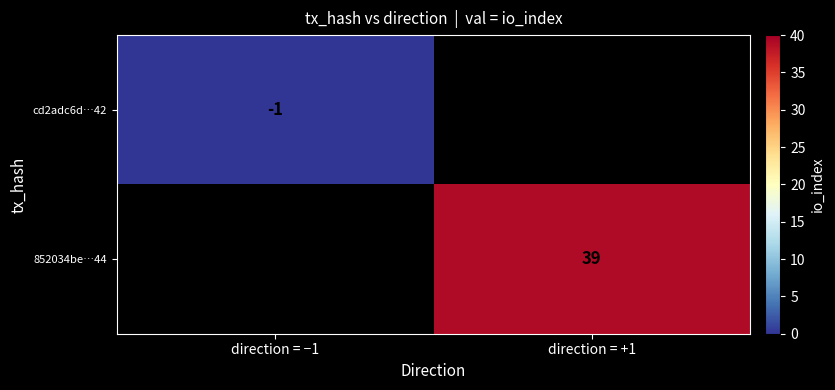

True or false: 852034be…44 has a value of 55 at direction = +1.

False